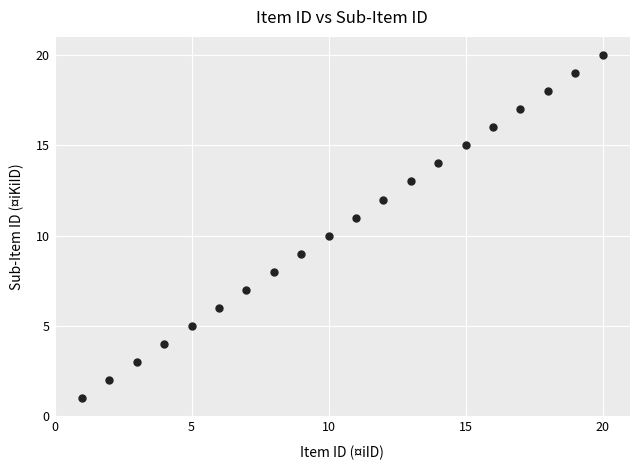

What is the range of Y values (max minus min)?

19